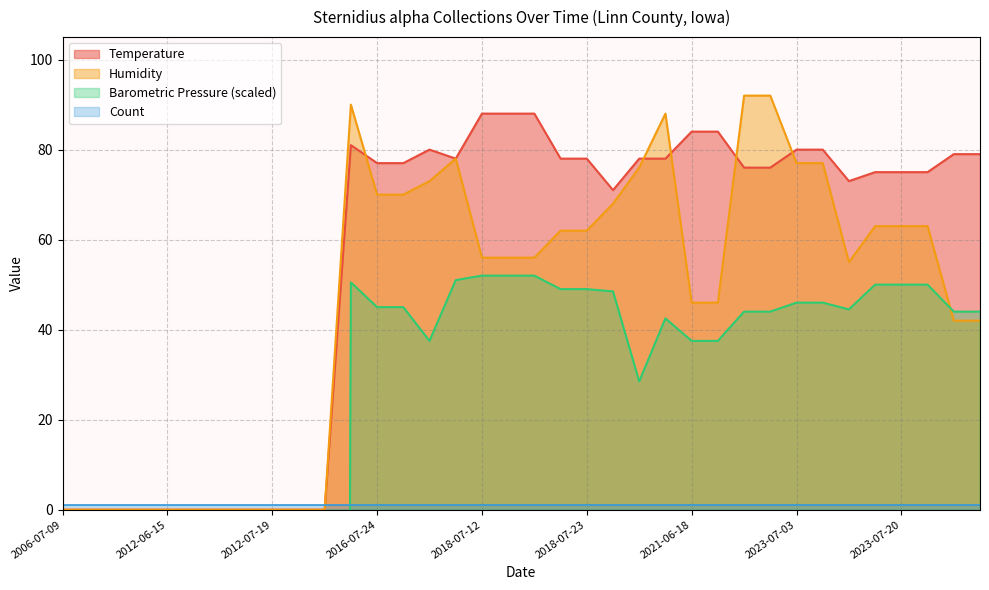

Which series has the widest spread of values?

Barometric Pressure